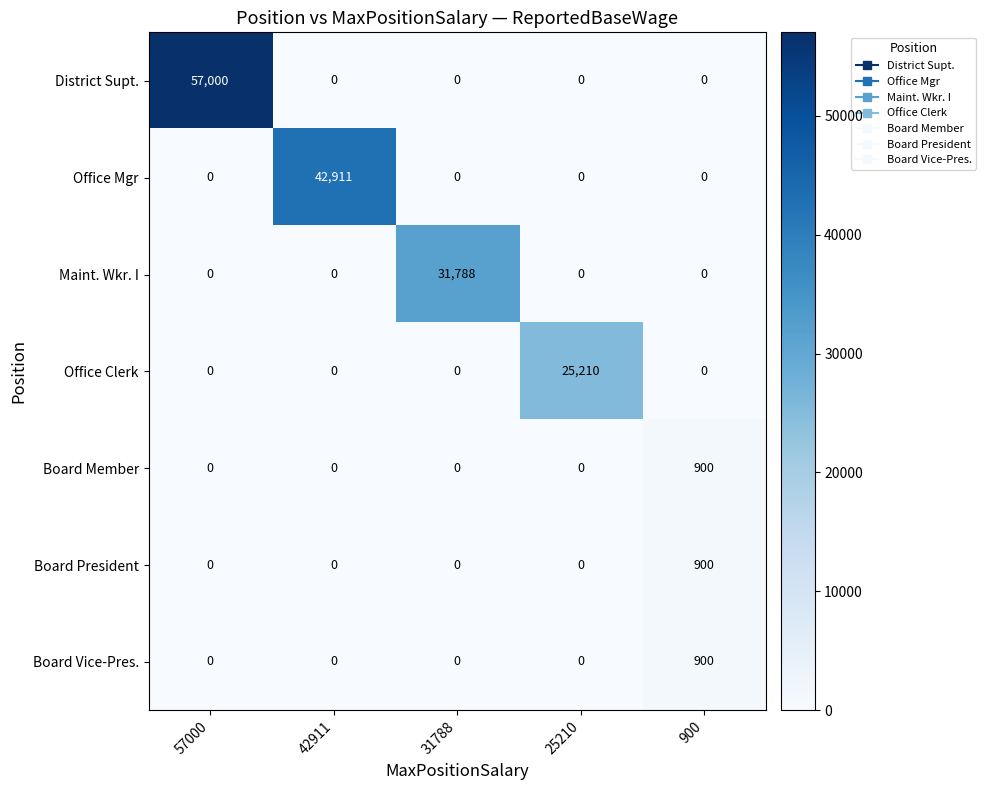

What is the approximate value of District Supt. at 57000?

57000